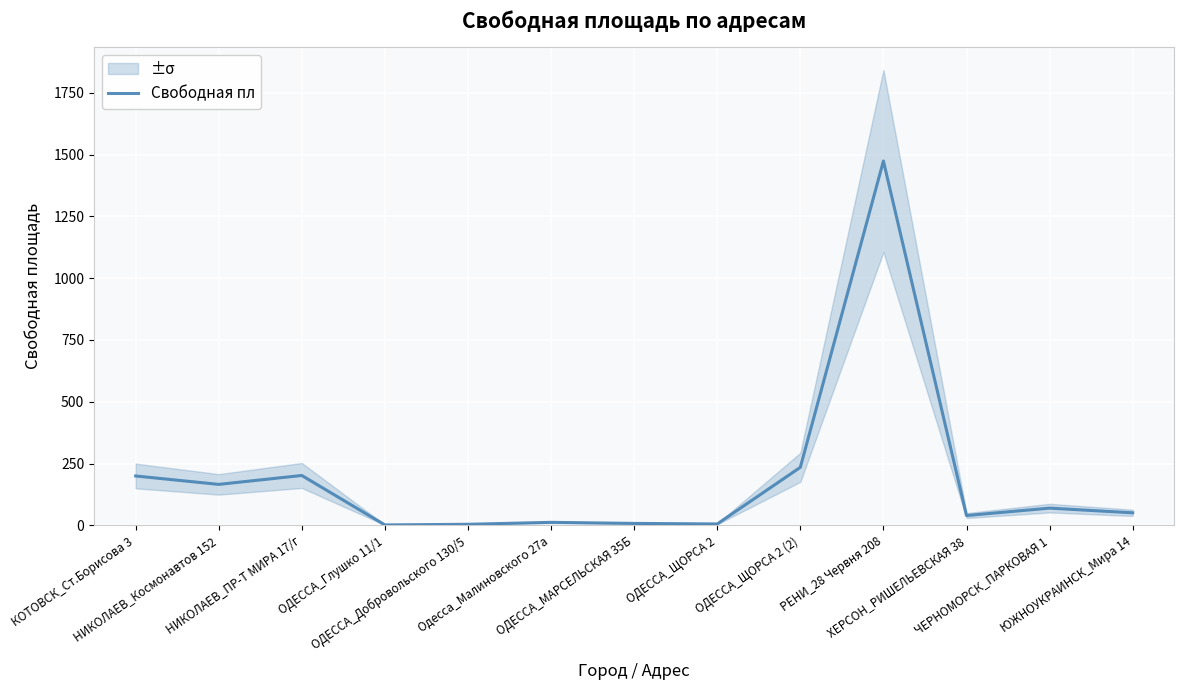

How many series are shown in this chart?

1